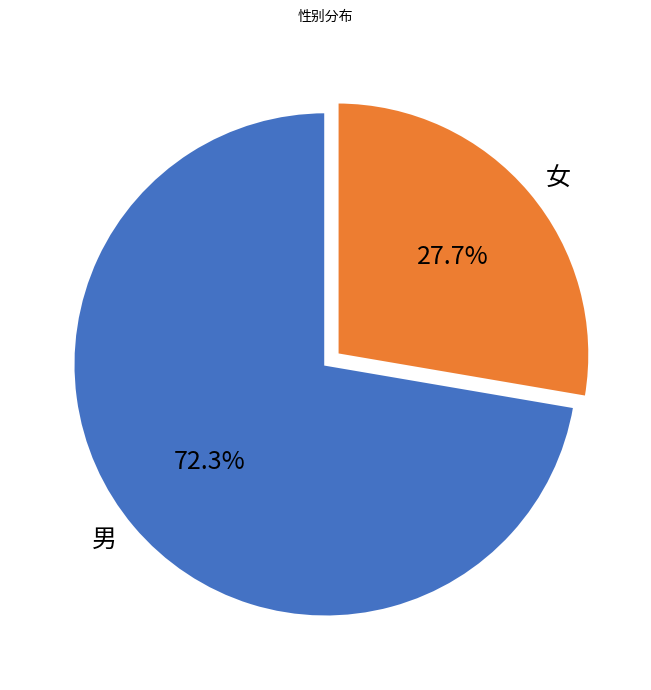

Combined, what portion of the pie is 男 and 女?

100.0%